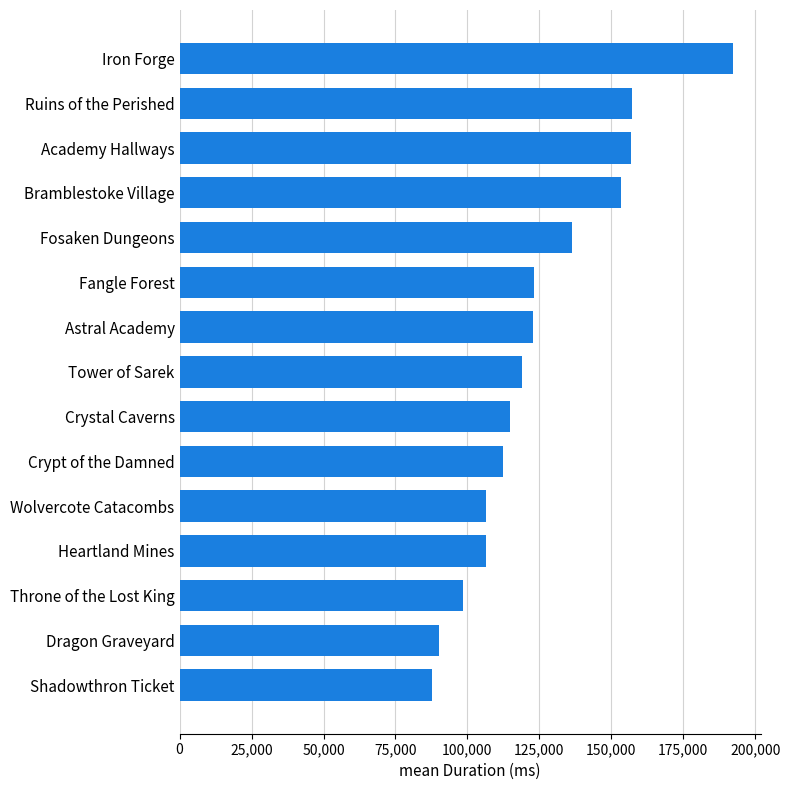

What is the minimum value shown in the chart?

87822.5